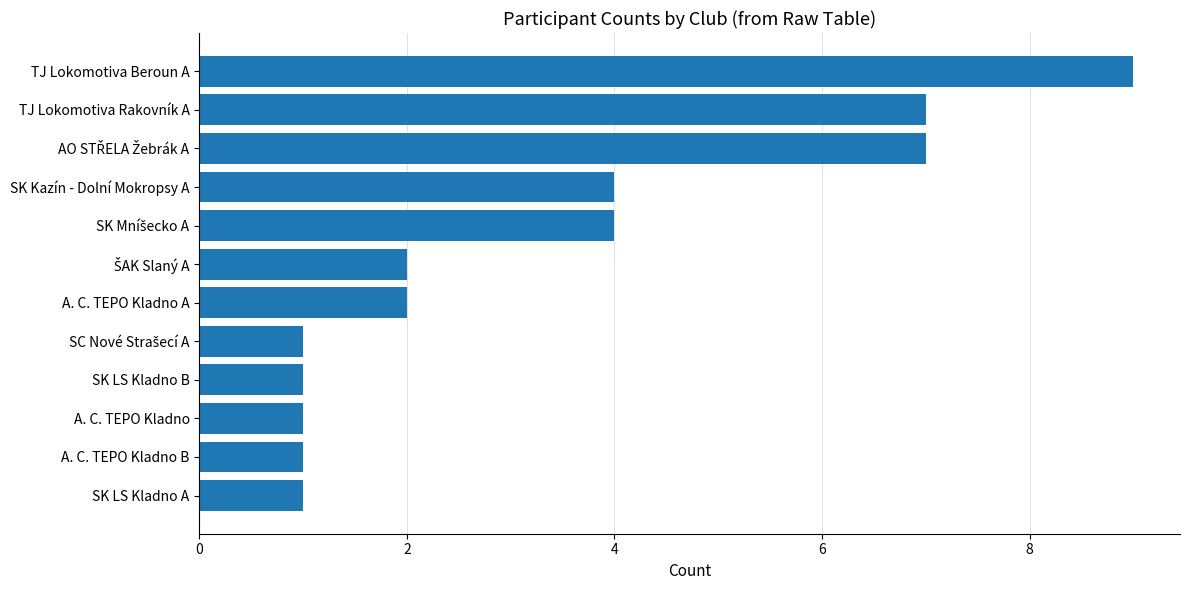

The chart shows a value of 3 at A. C. TEPO Kladno A. True or false?

False